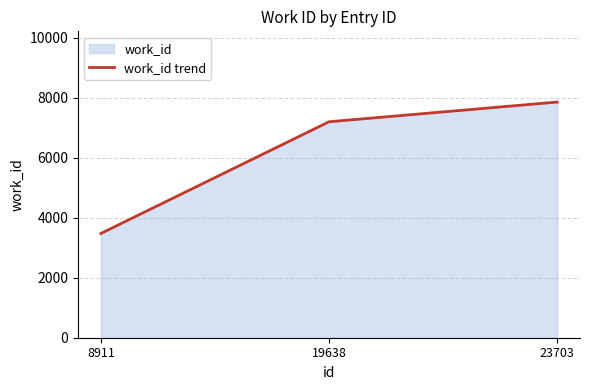

Reading left to right, transcribe all the data shown in this chart.

3474	7198	7855